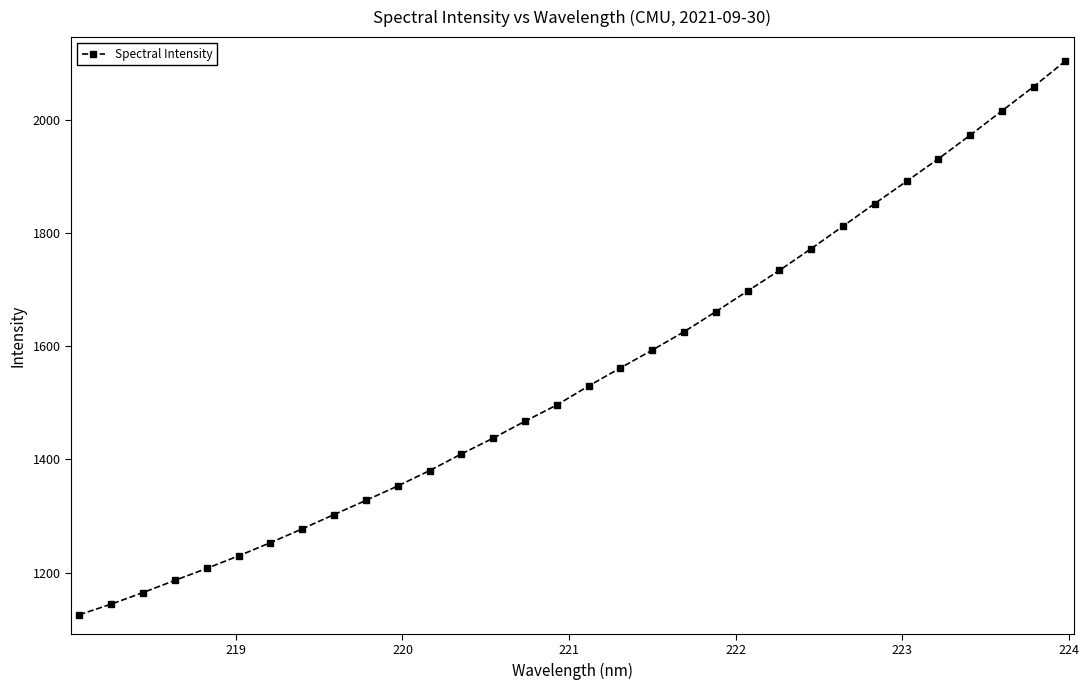

How many data points are less than 1529?

16